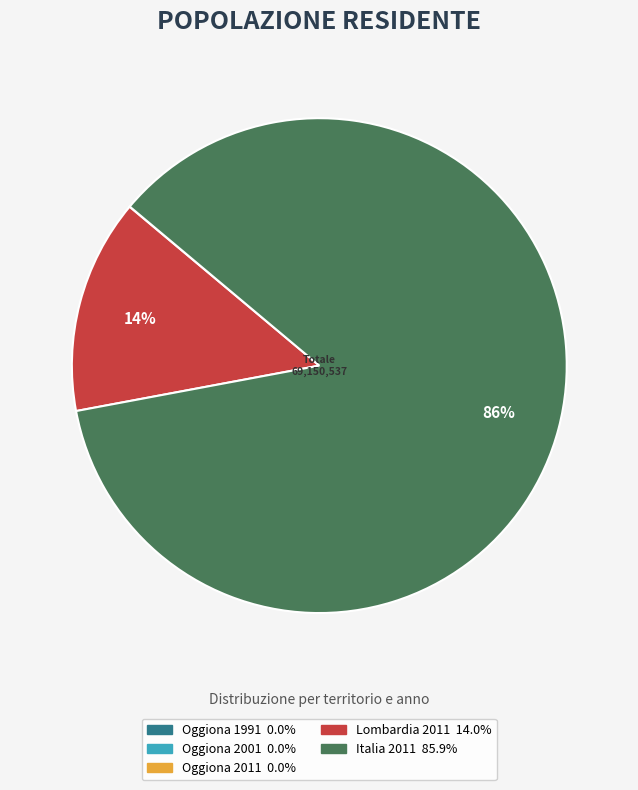

True or false: Lombardia 2011 accounts for 14% of the total.

True